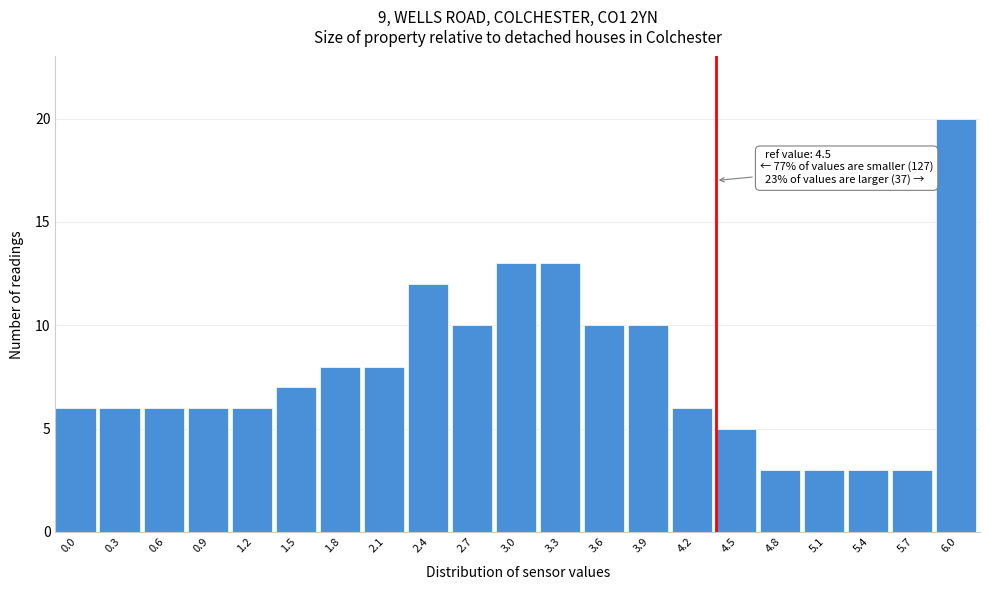

Reading left to right, what are all the values shown in this chart?

0.0=6	0.3=6	0.6=6	0.9=6	1.2=6	1.5=7	1.8=8	2.1=8	2.4=12	2.7=10	3.0=13	3.3=13	3.6=10	3.9=10	4.2=6	4.5=5	4.8=3	5.1=3	5.4=3	5.7=3	6.0=20